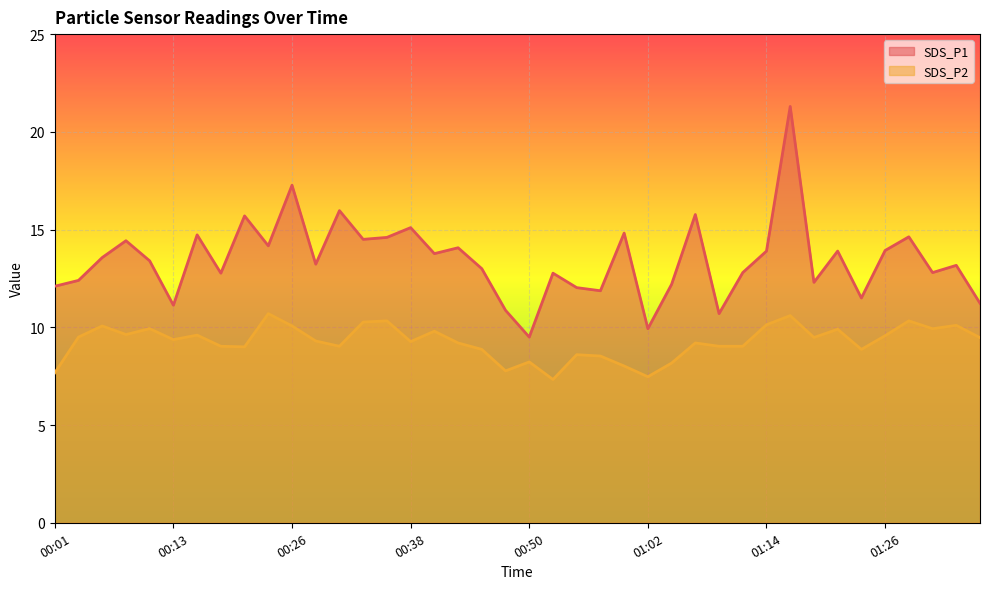

What is the maximum value shown in the chart?

21.3